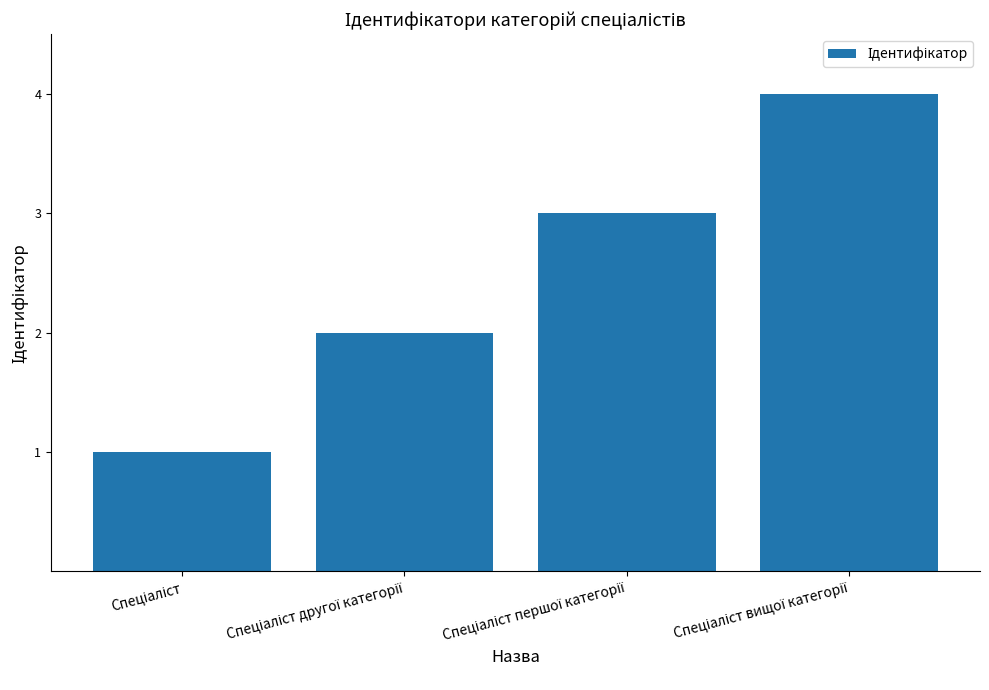

What is the difference between the maximum and minimum values?

3